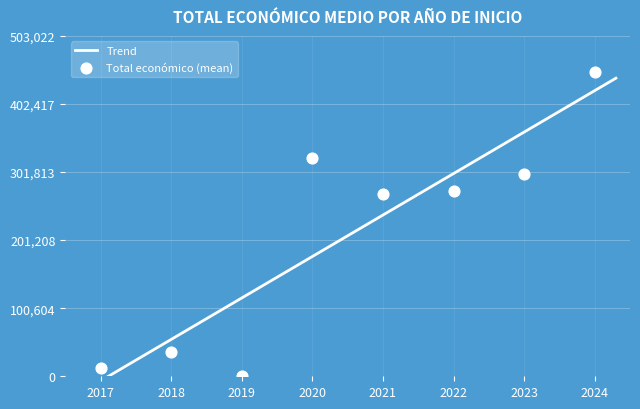

Which series contains the highest Y value?

Total económico (mean, thousands)